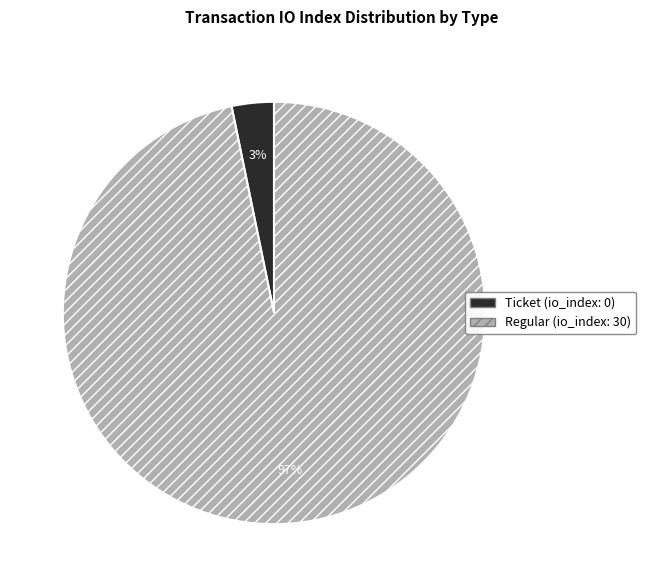

To the nearest percent, what is the difference between the largest and smallest slice percentages?

94%